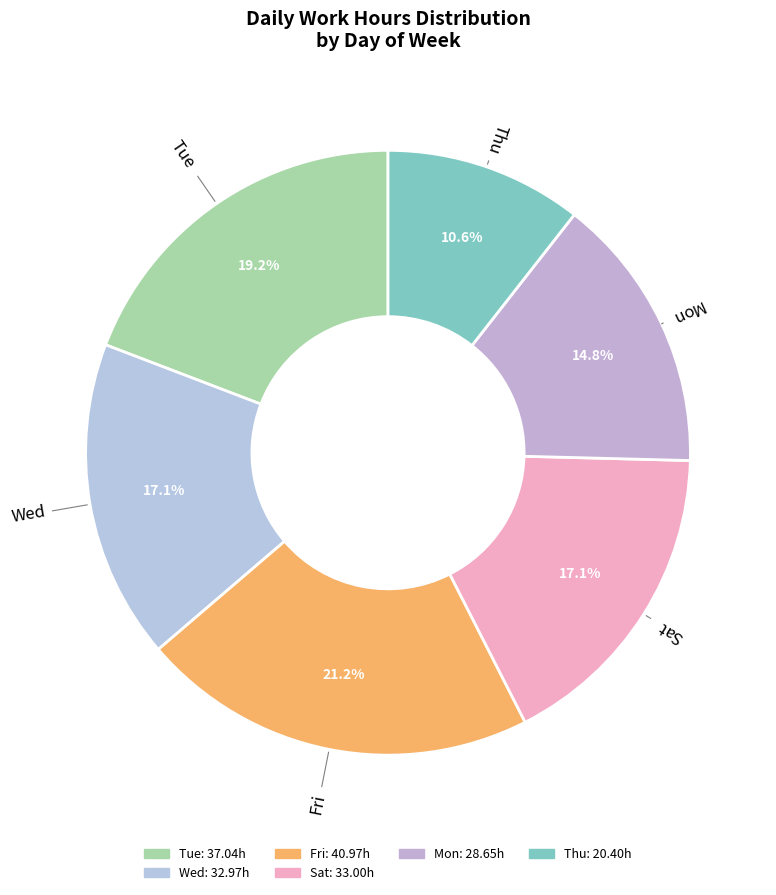

How many segments does this pie chart have?

6